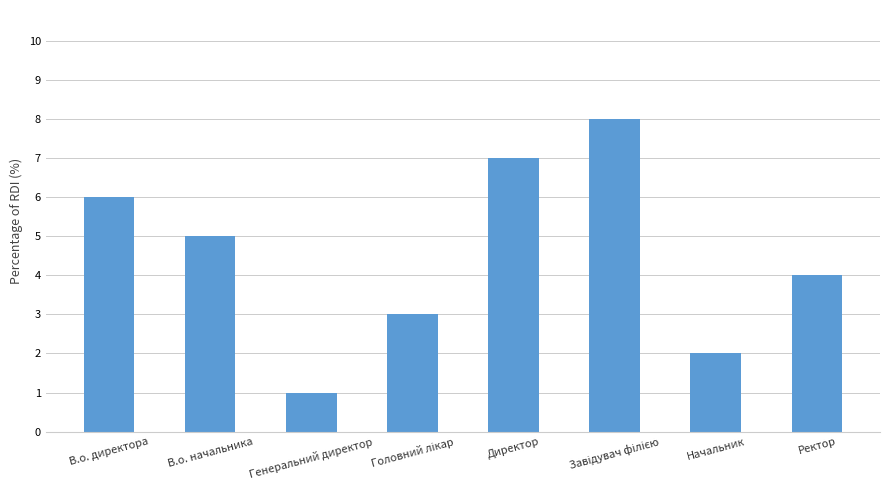

Count the values in the range 3 to 7.

5